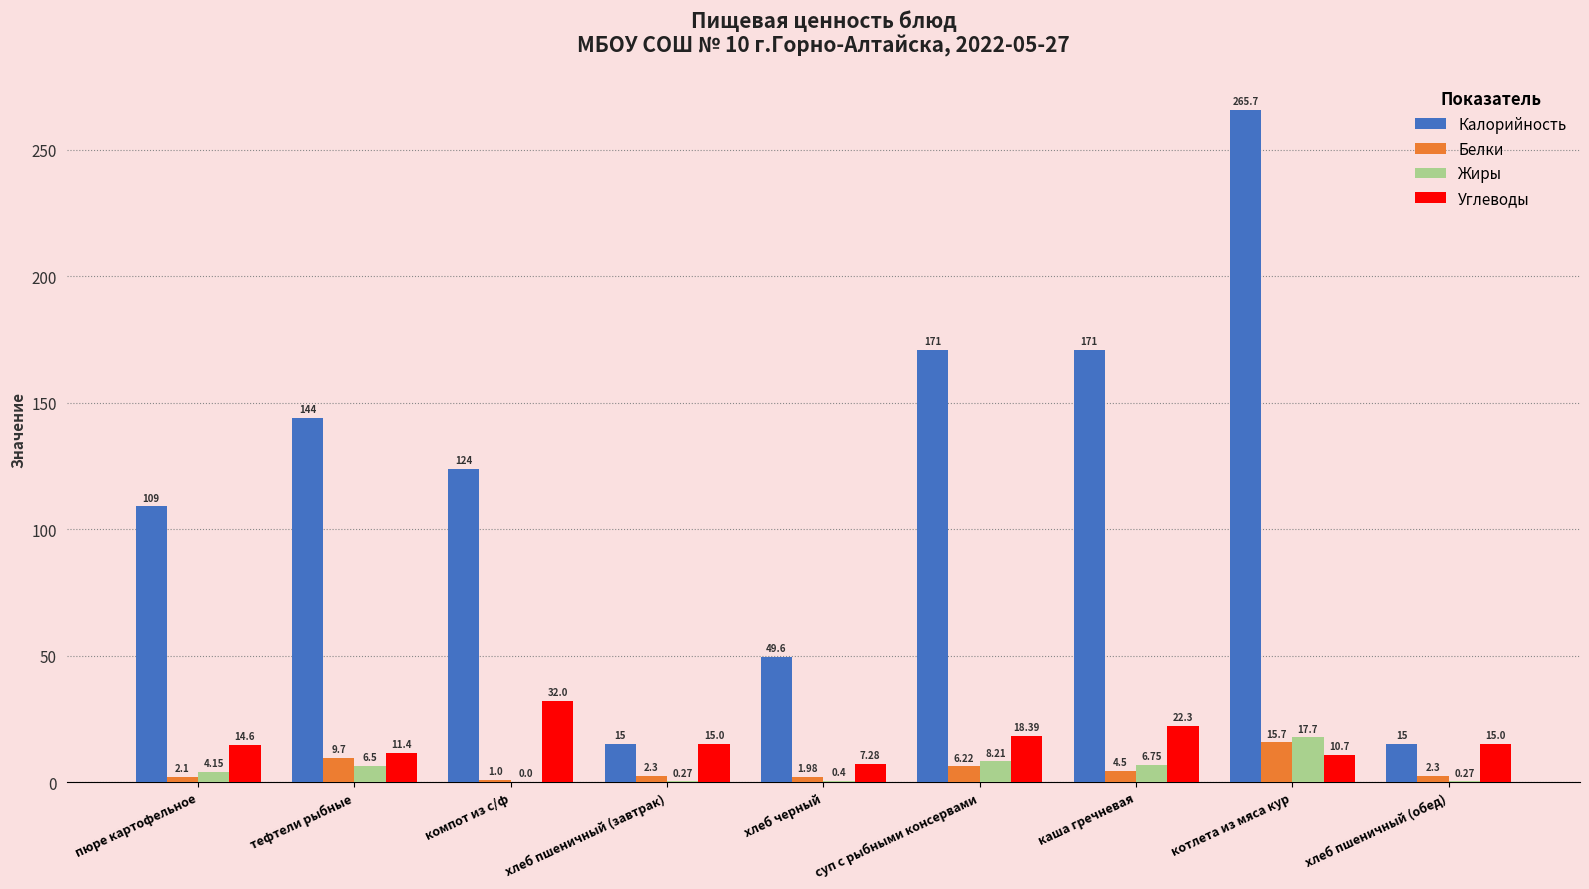

How many groups of bars are there?

9